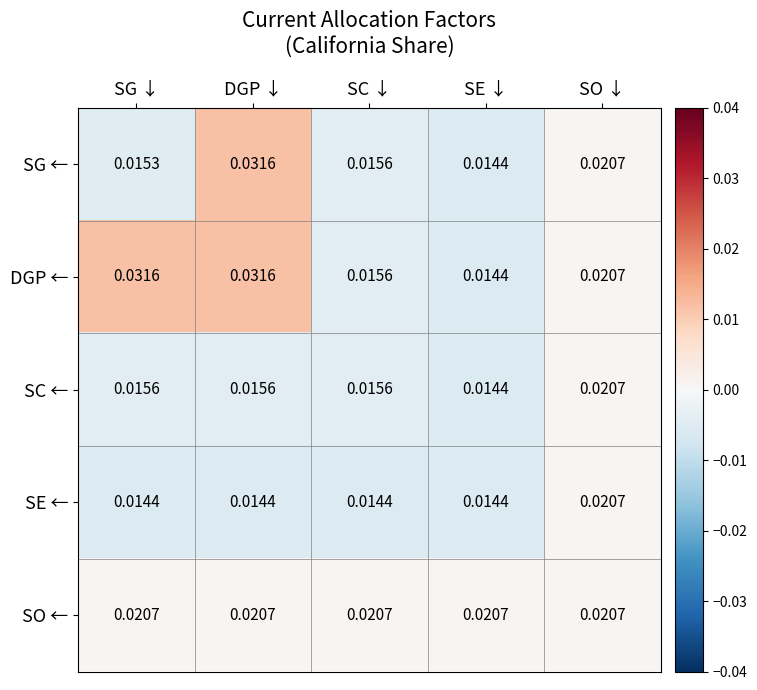

At which category is the sum across all series the highest?

DGP ↓